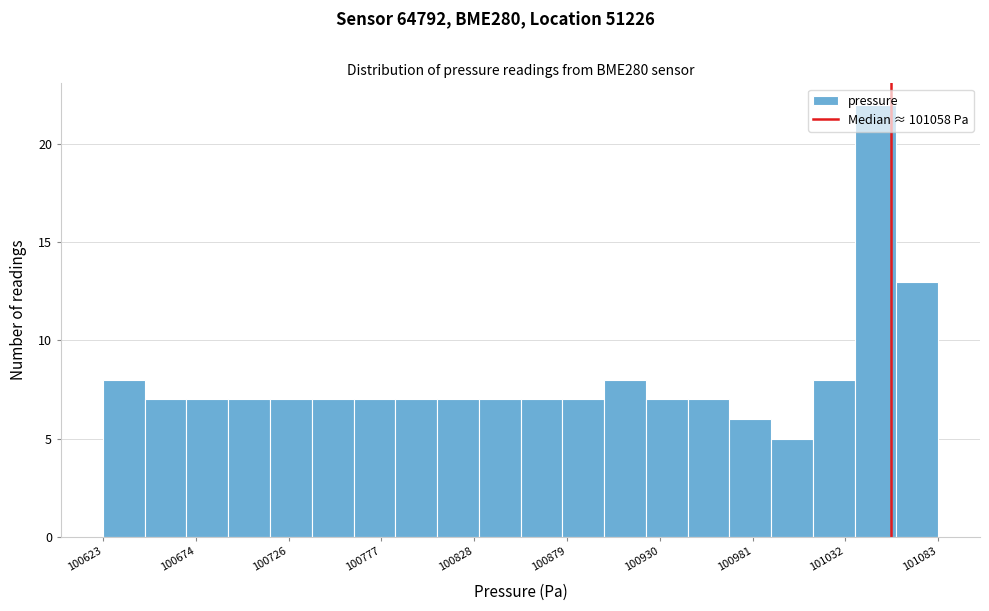

Read against the x-axis, roughly where is the centre of the tallest bar?

101050